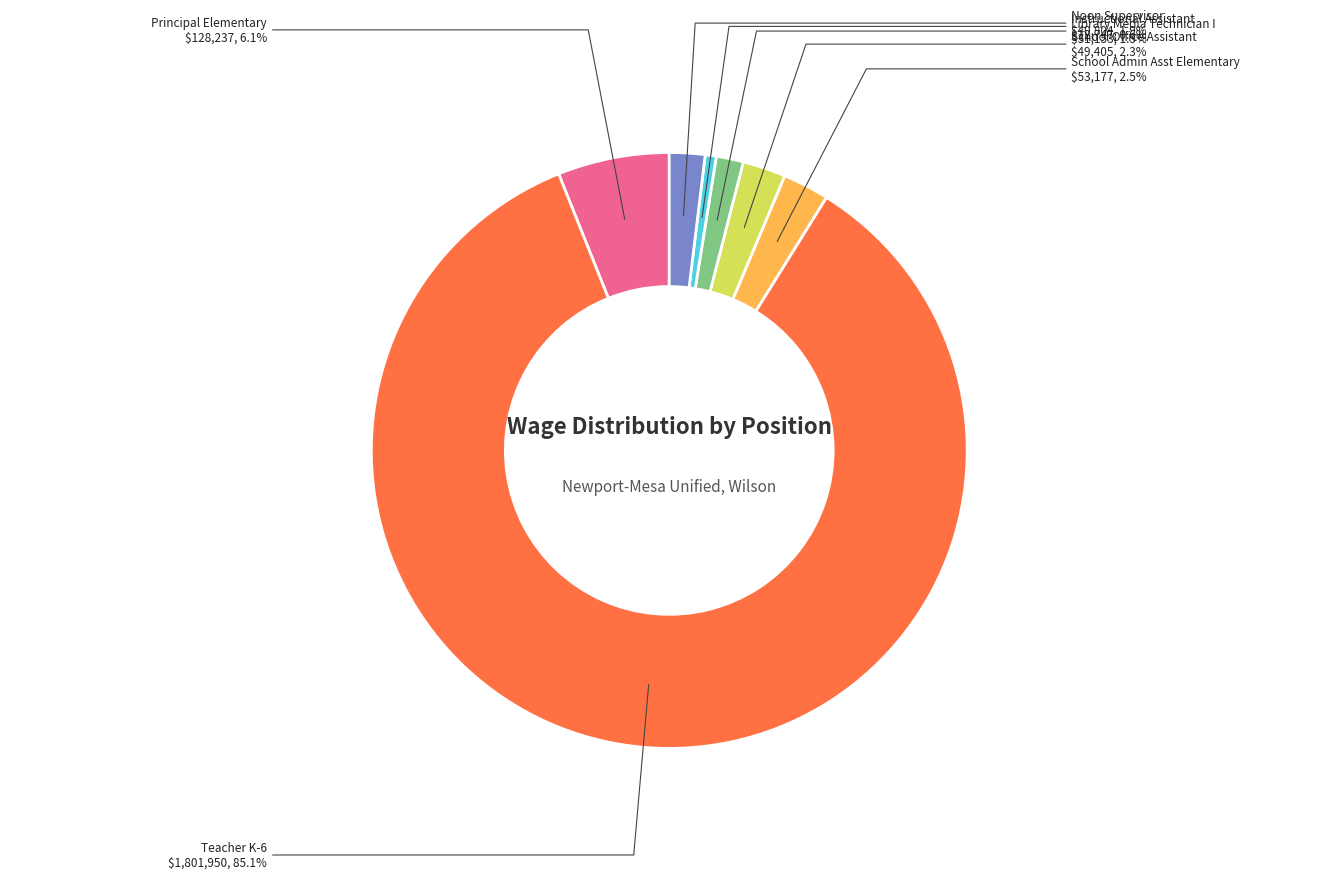

Count the number of slices in the pie.

7